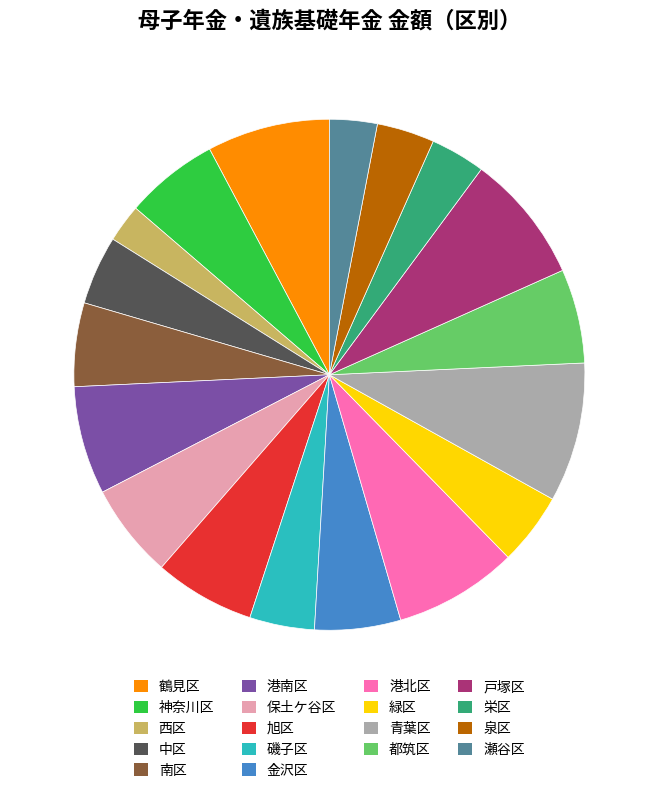

Is there any slice that represents more than half of the pie?

No